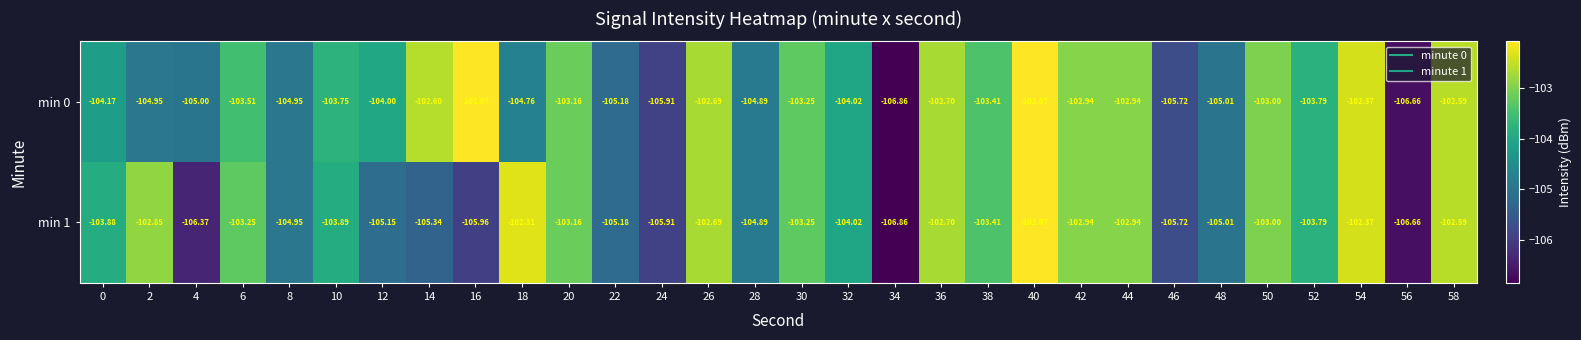

Is the value of min 1 at 34 greater than the value of min 0 at 26?

No